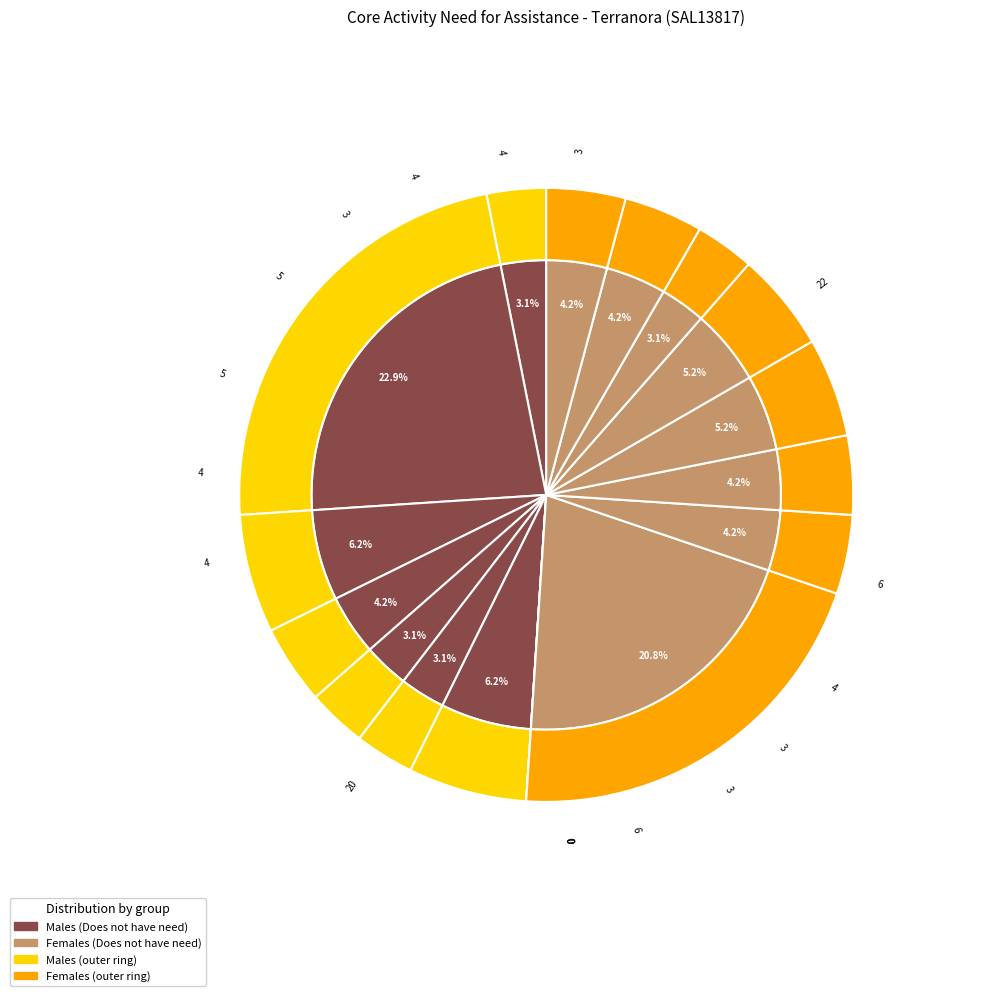

Is it true that Males 65+ is 1% of the pie?

False